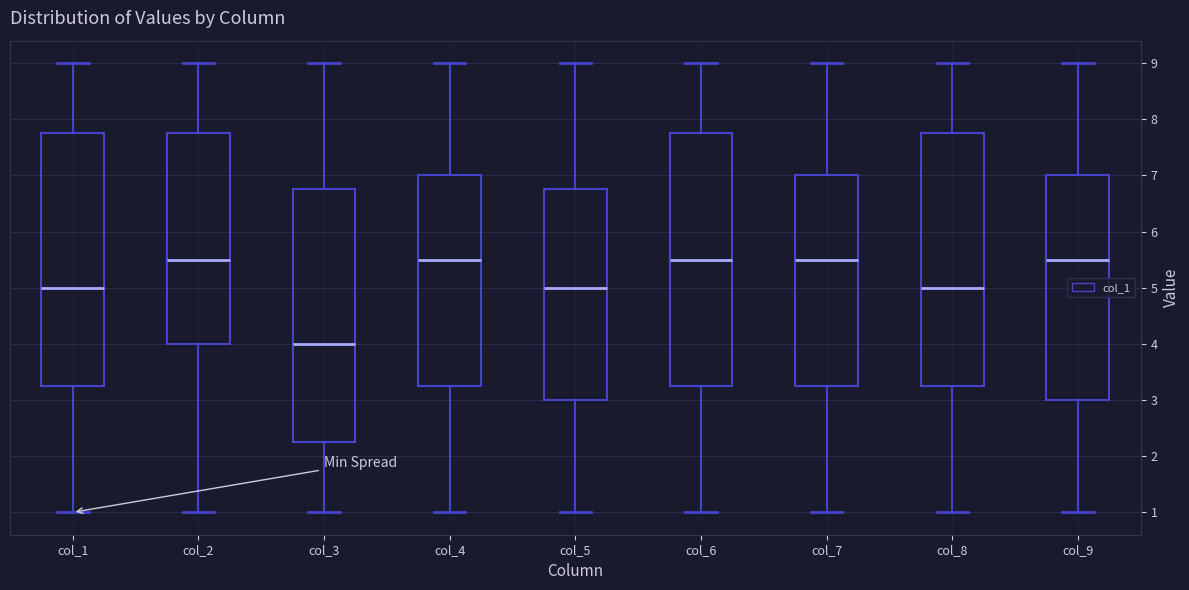

Reading left to right, read every box against the y-axis: the position of its median line, the range the box covers, and the ends of its whiskers. The values are not printed on the chart, so give them approximately, as read against the axis.

col_1: median 5.0, box 3.3 to 7.8, whiskers 1.0 to 9.0
col_2: median 5.5, box 4.0 to 7.8, whiskers 1.0 to 9.0
col_3: median 4.0, box 2.3 to 6.8, whiskers 1.0 to 9.0
col_4: median 5.5, box 3.3 to 7.0, whiskers 1.0 to 9.0
col_5: median 5.0, box 3.0 to 6.8, whiskers 1.0 to 9.0
col_6: median 5.5, box 3.3 to 7.8, whiskers 1.0 to 9.0
col_7: median 5.5, box 3.3 to 7.0, whiskers 1.0 to 9.0
col_8: median 5.0, box 3.3 to 7.8, whiskers 1.0 to 9.0
col_9: median 5.5, box 3.0 to 7.0, whiskers 1.0 to 9.0